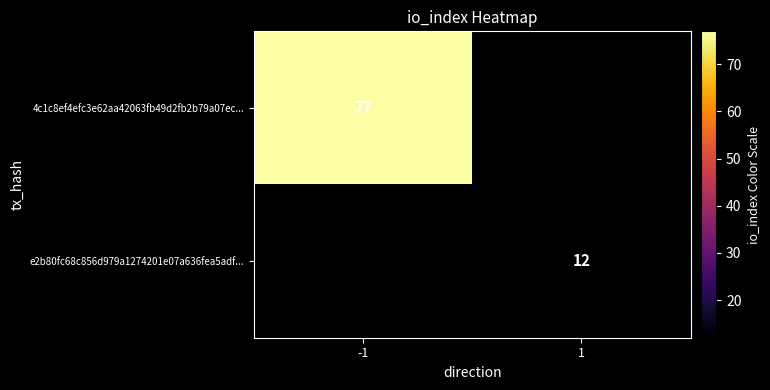

Is the value of 4c1c8ef4efc3e62aa42063fb49d2fb2b79a07ec... at -1 greater than the value of e2b80fc68c856d979a1274201e07a636fea5adf... at 1?

Yes